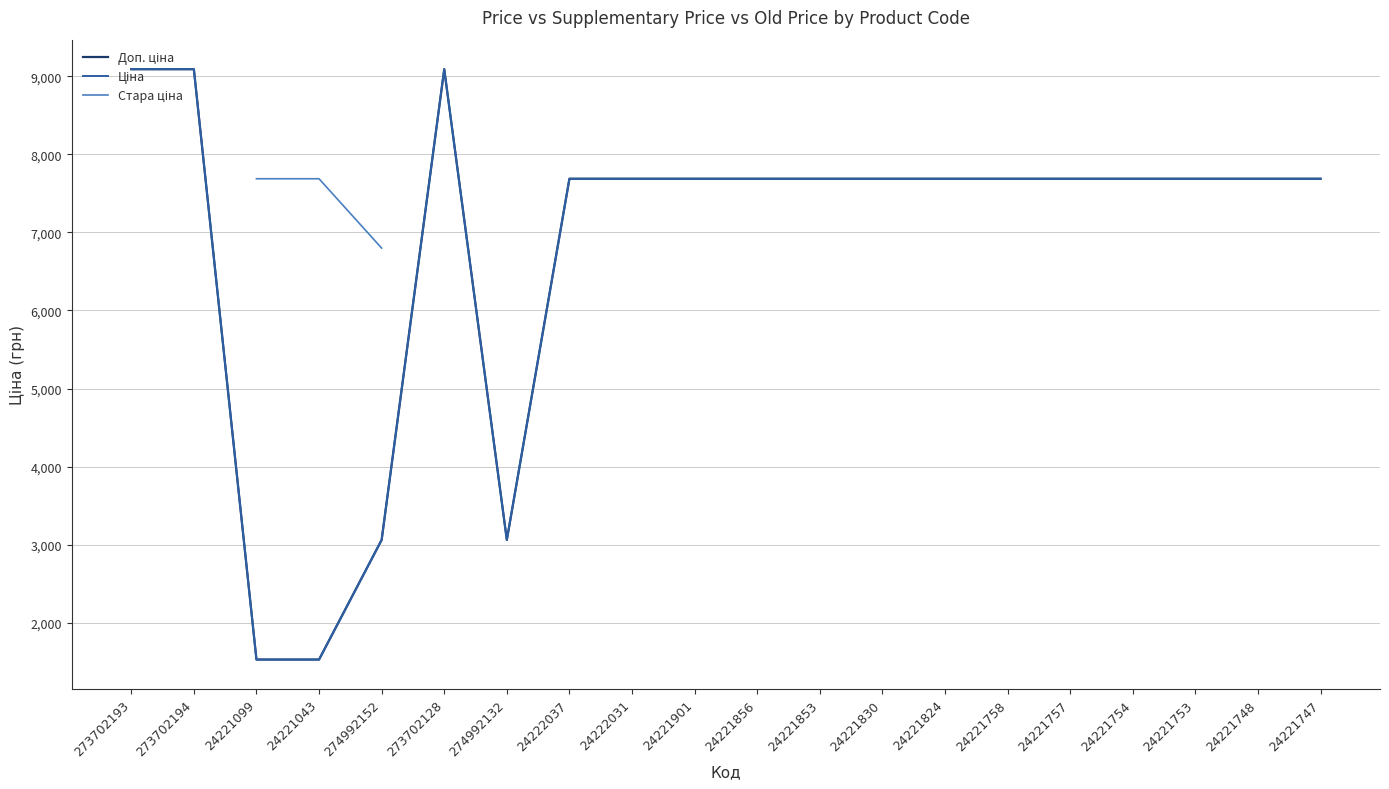

The value of Ціна at 24221824 is 12005.1. True or false?

False